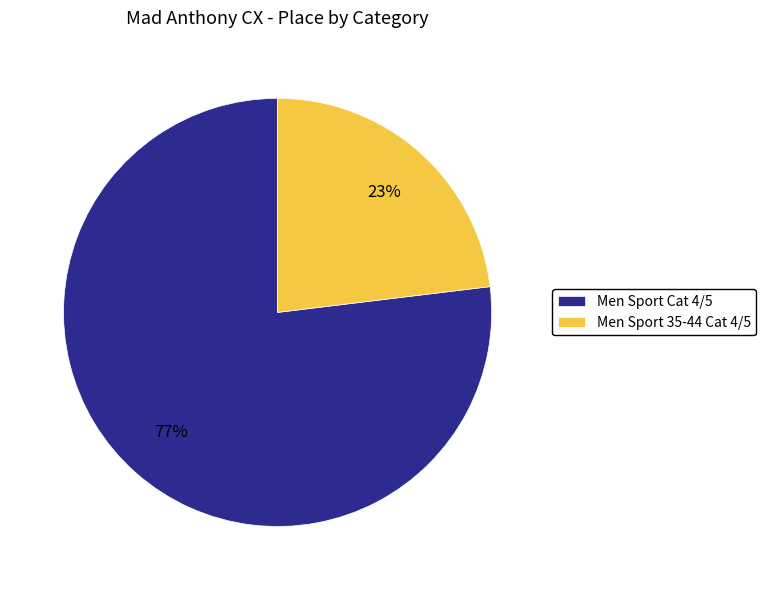

How many slices are in this pie chart?

2